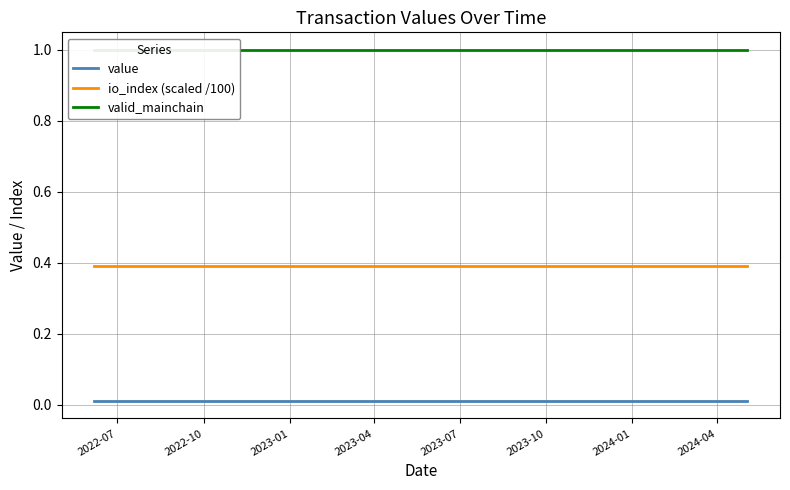

How many categories are shown in the chart?

24